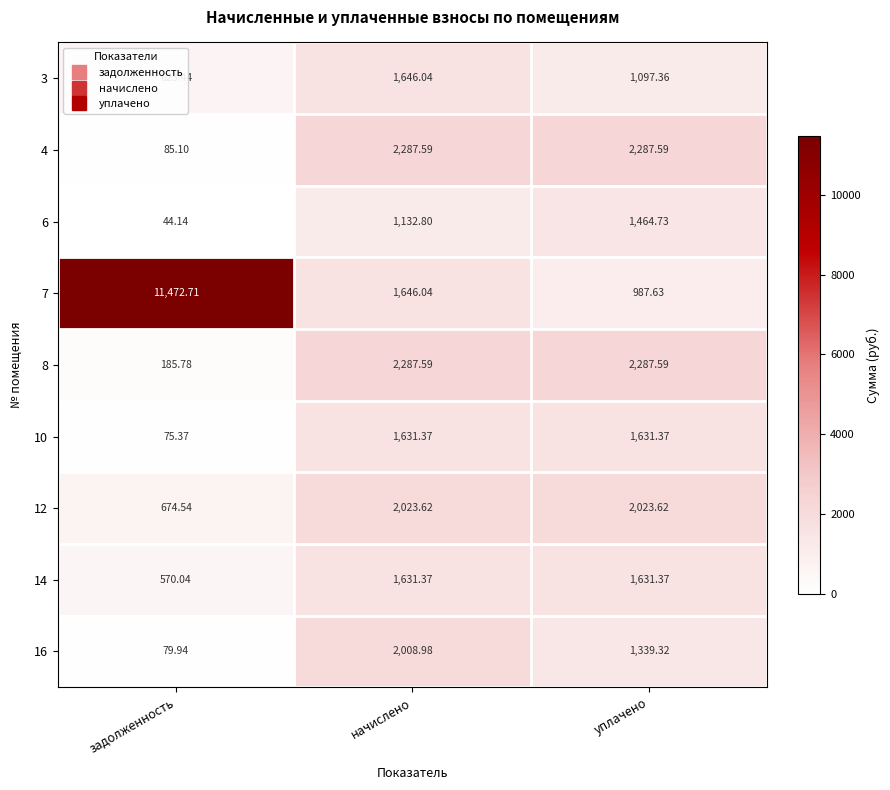

Where is 10 nearest to the value 853?

задолженность